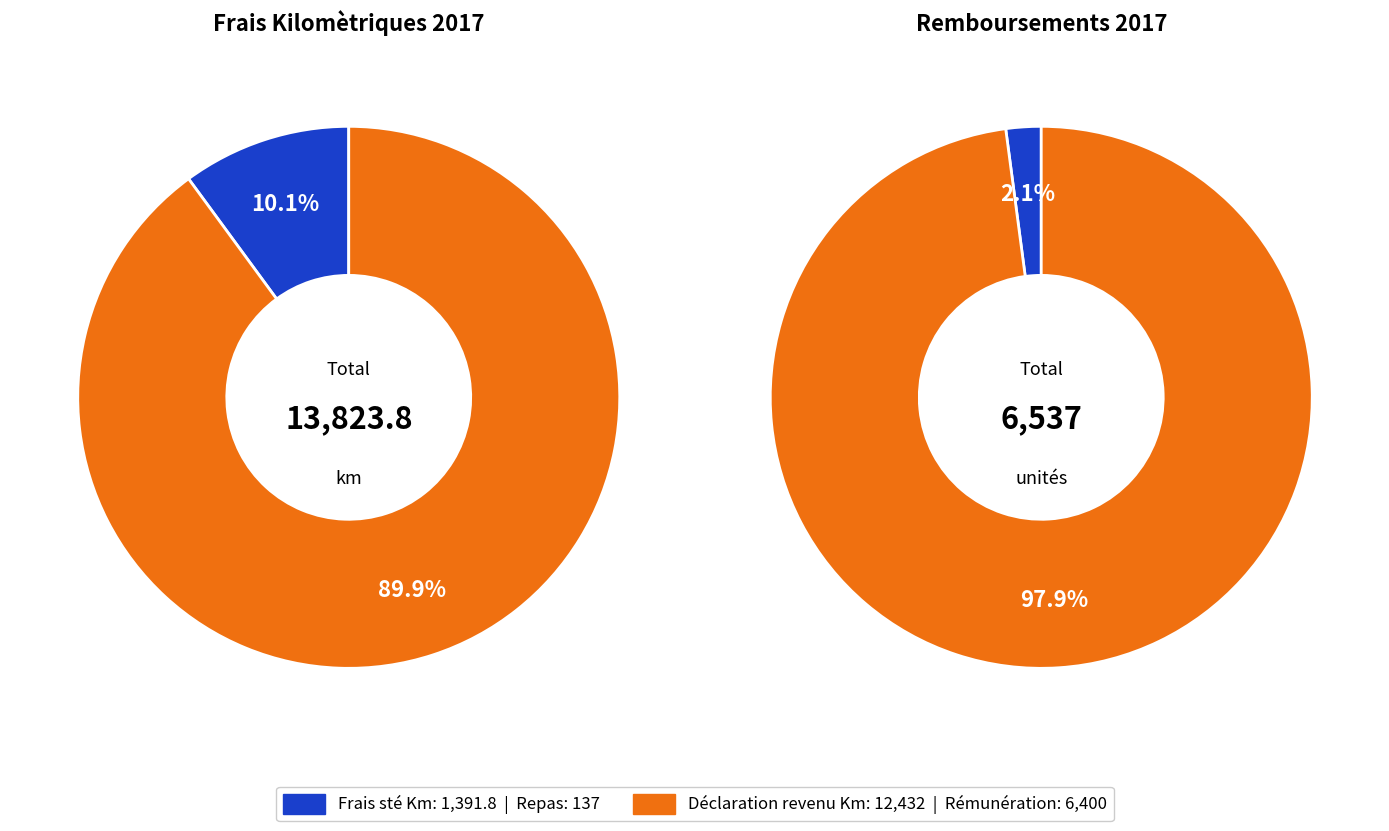

Which series has the largest range (max minus min)?

Déclaration revenu Km